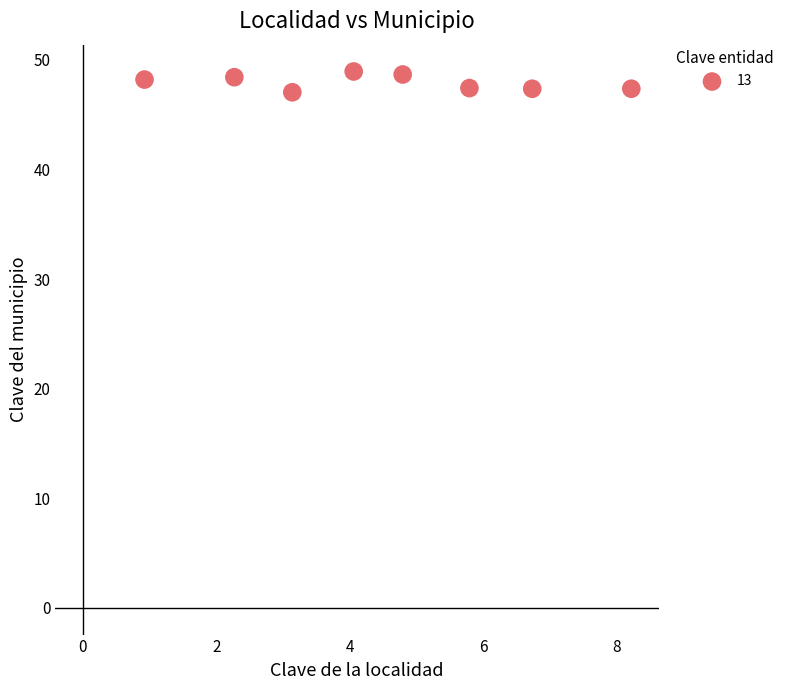

What is the range of Y values (max minus min)?

1.9